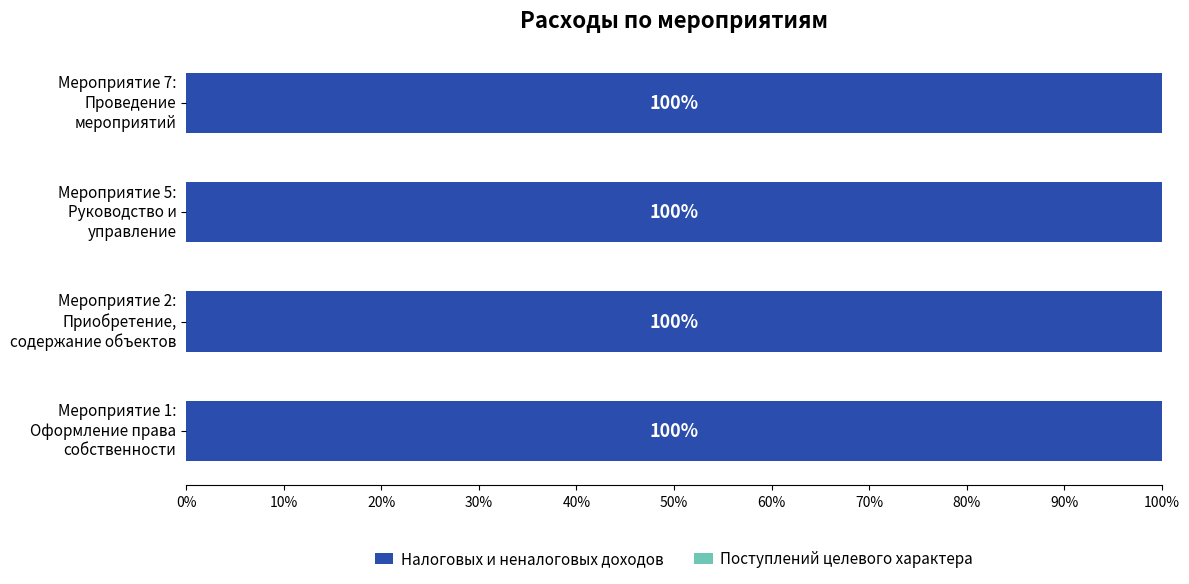

At how many categories does at least one series exceed 79512?

3